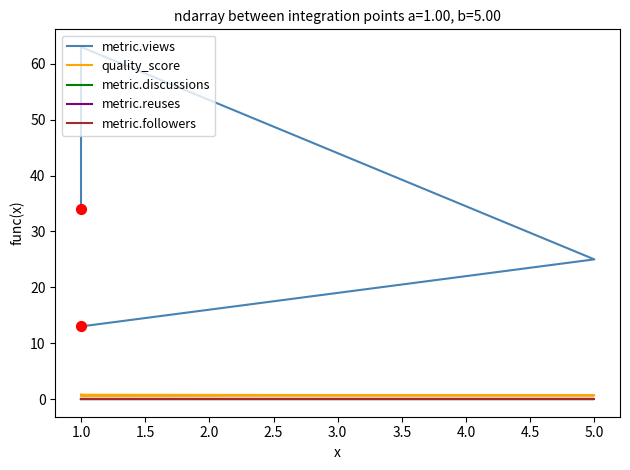

Which series reaches the maximum Y coordinate?

metric.views